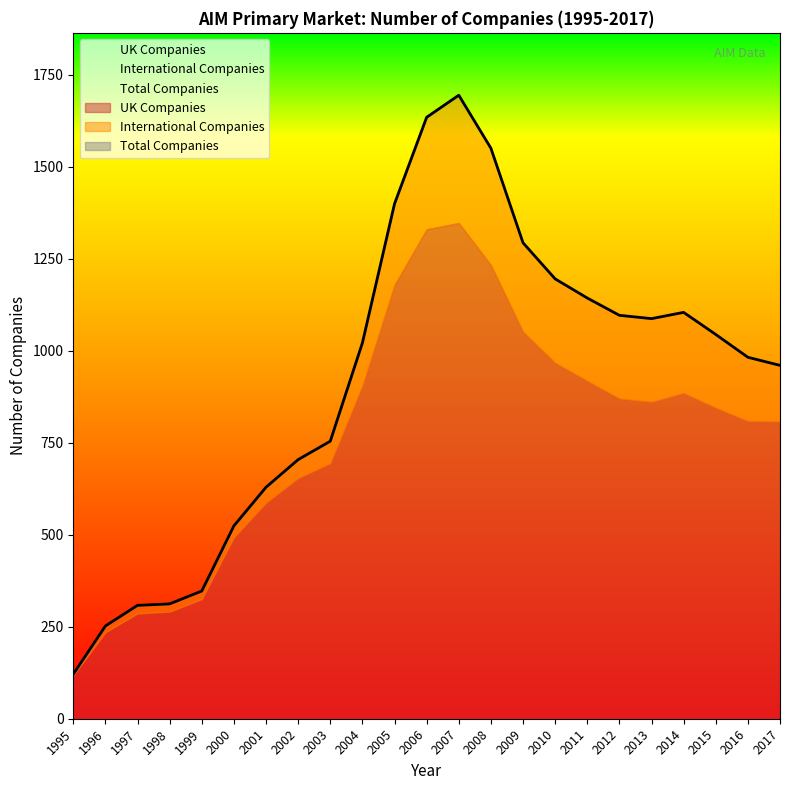

Reading right to left, transcribe all the data shown in this chart.

UK Companies: 2017=808	2016=809	2015=845	2014=885	2013=861	2012=870	2011=918	2010=967	2009=1052	2008=1233	2007=1347	2006=1330	2005=1179	2004=905	2003=694	2002=654	2001=587	2000=493	1999=325	1998=291	1997=286	1996=235	1995=118
International Companies: 2017=152	2016=173	2015=199	2014=219	2013=226	2012=226	2011=225	2010=228	2009=241	2008=317	2007=347	2006=304	2005=220	2004=116	2003=60	2002=50	2001=42	2000=31	1999=22	1998=21	1997=22	1996=17	1995=3
Total Companies: 2017=960	2016=982	2015=1044	2014=1104	2013=1087	2012=1096	2011=1143	2010=1195	2009=1293	2008=1550	2007=1694	2006=1634	2005=1399	2004=1021	2003=754	2002=704	2001=629	2000=524	1999=347	1998=312	1997=308	1996=252	1995=121